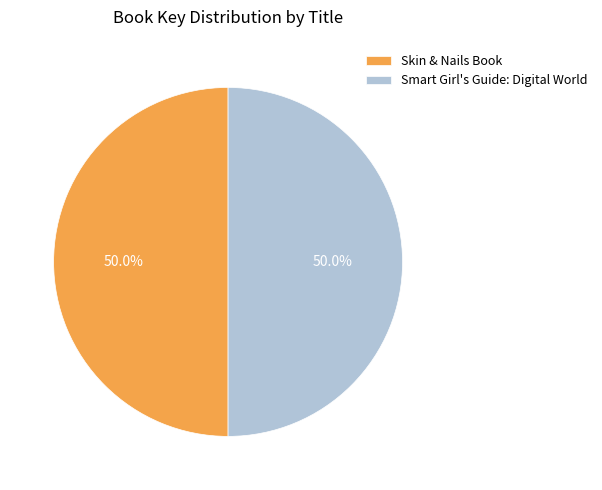

What is the ratio of the value at Smart Girl's Guide: Digital World to the value at Skin & Nails Book?

1.0